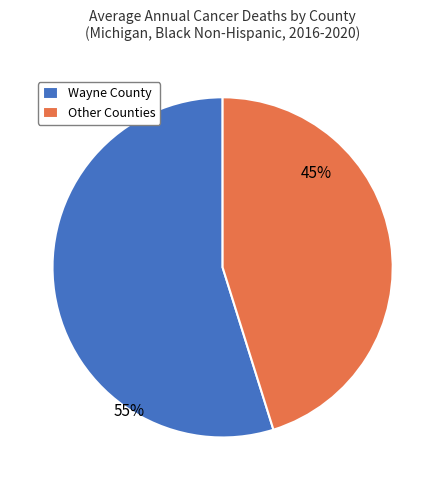

Between Wayne County and Other Counties, which is larger?

Wayne County